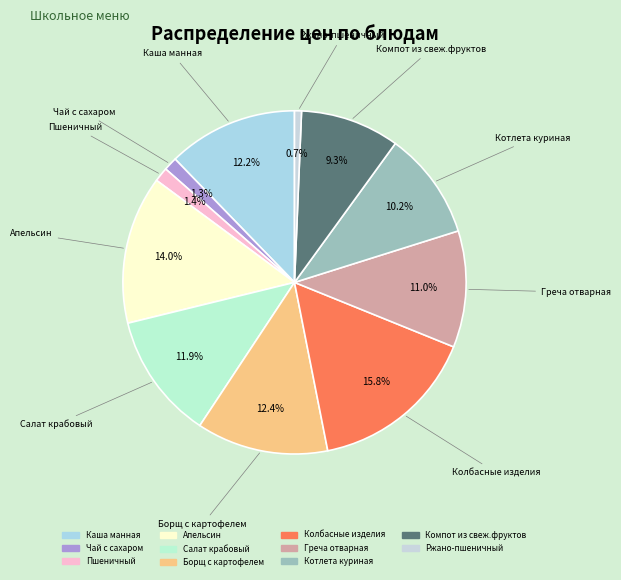

Is the sum of Каша манная and Котлета куриная greater than half?

No